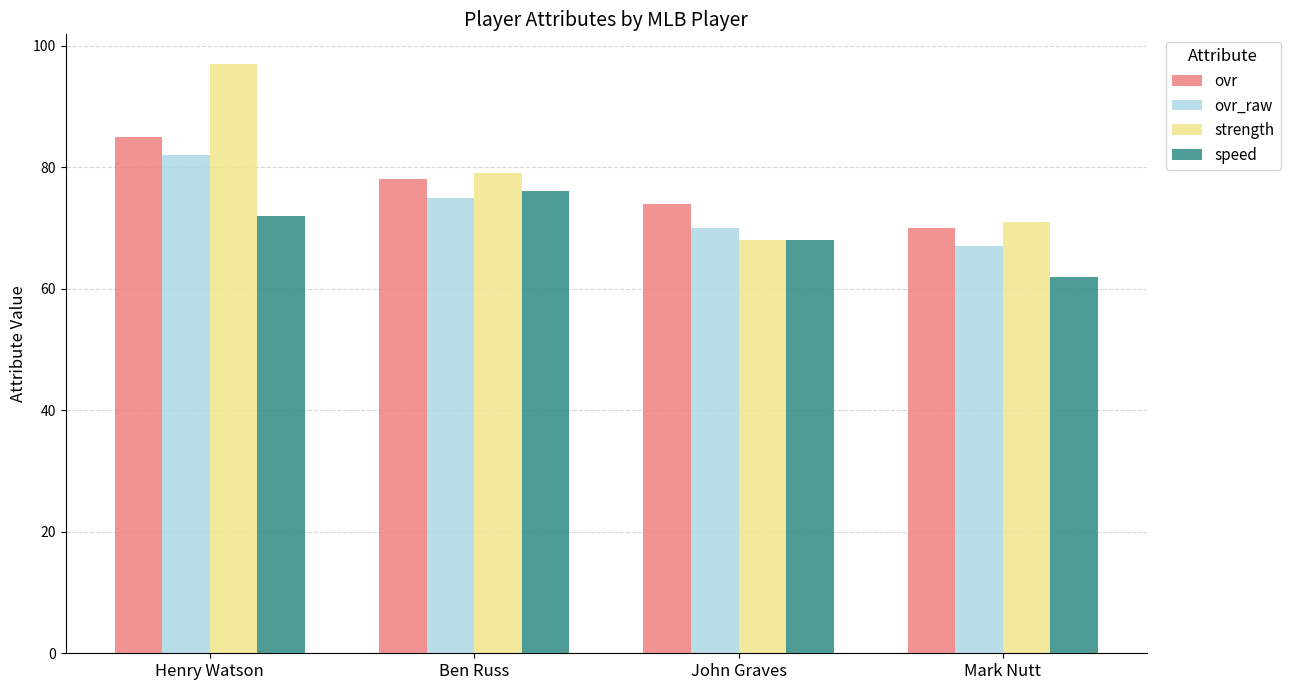

Reading right to left, extract all data points from this chart.

ovr: Mark Nutt=70	John Graves=74	Ben Russ=78	Henry Watson=85
ovr_raw: Mark Nutt=67	John Graves=70	Ben Russ=75	Henry Watson=82
strength: Mark Nutt=71	John Graves=68	Ben Russ=79	Henry Watson=97
speed: Mark Nutt=62	John Graves=68	Ben Russ=76	Henry Watson=72